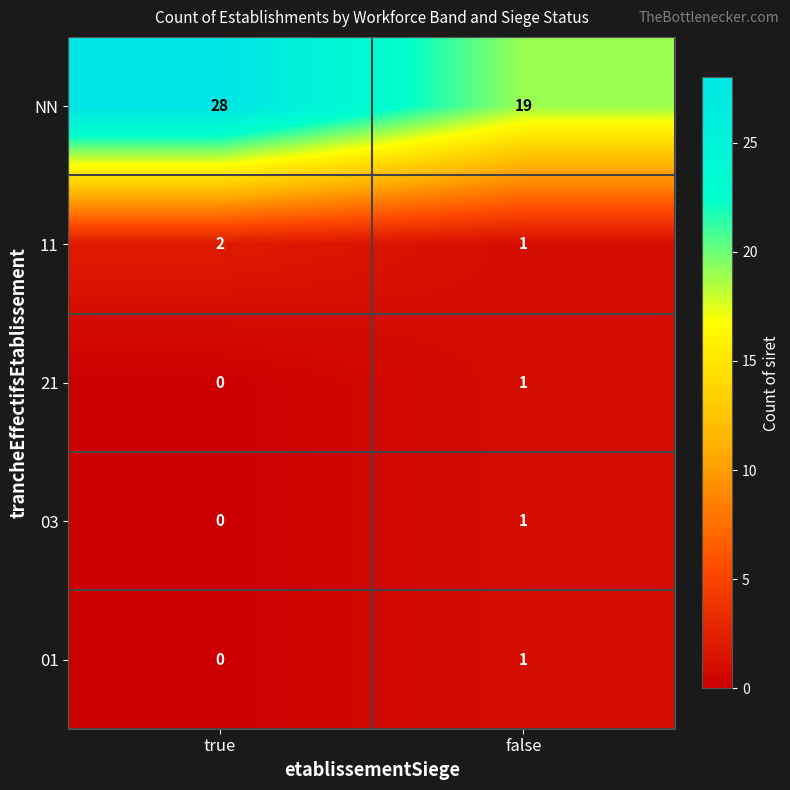

Which series has the largest range (max minus min)?

NN